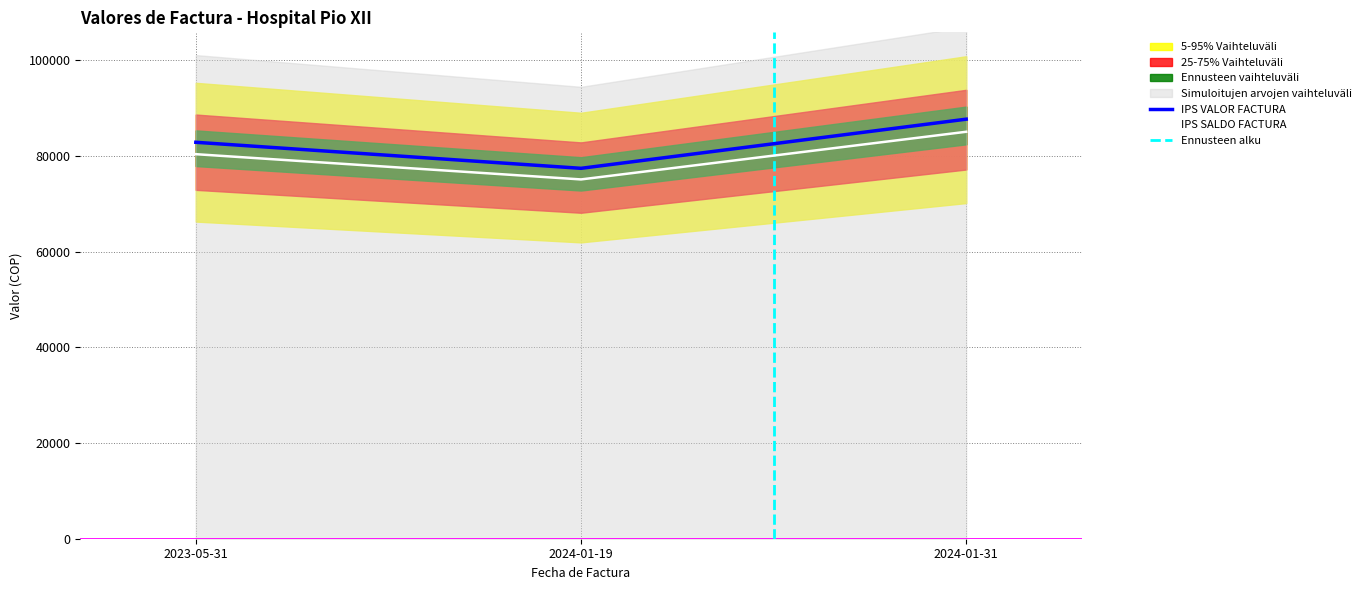

What is the highest value of the IPS VALOR FACTURA series?

87724.0